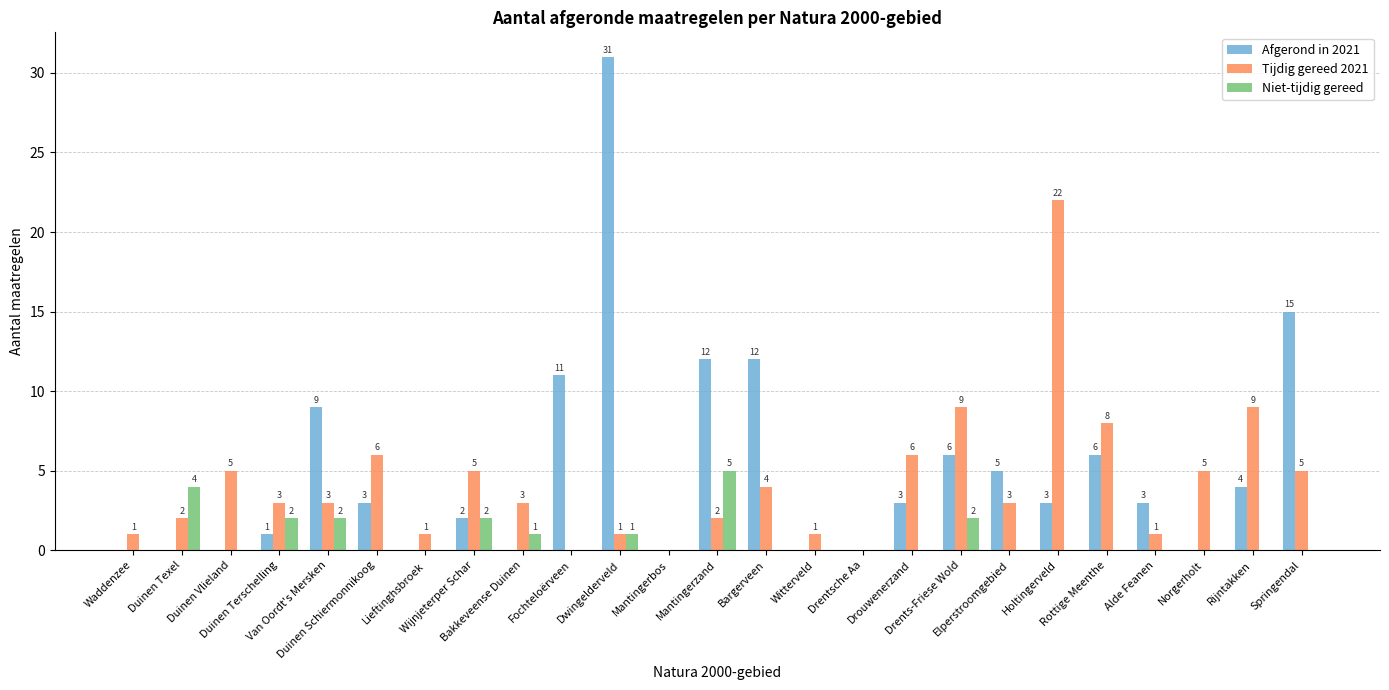

Are the bars grouped side by side (vs. stacked)?

Yes